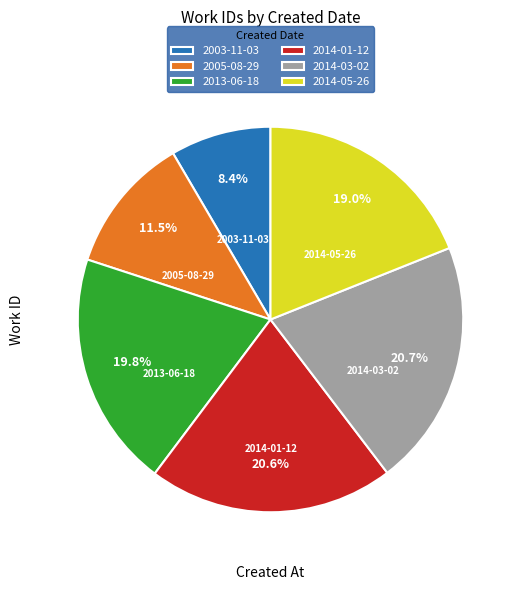

To the nearest percent, what is the difference between the largest and smallest slice percentages?

12%